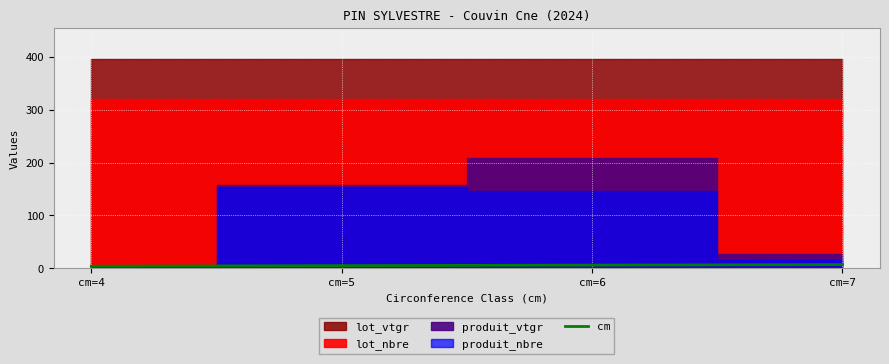

Approximately how many times larger is the value at cm=4 compared to cm=7?

0.6